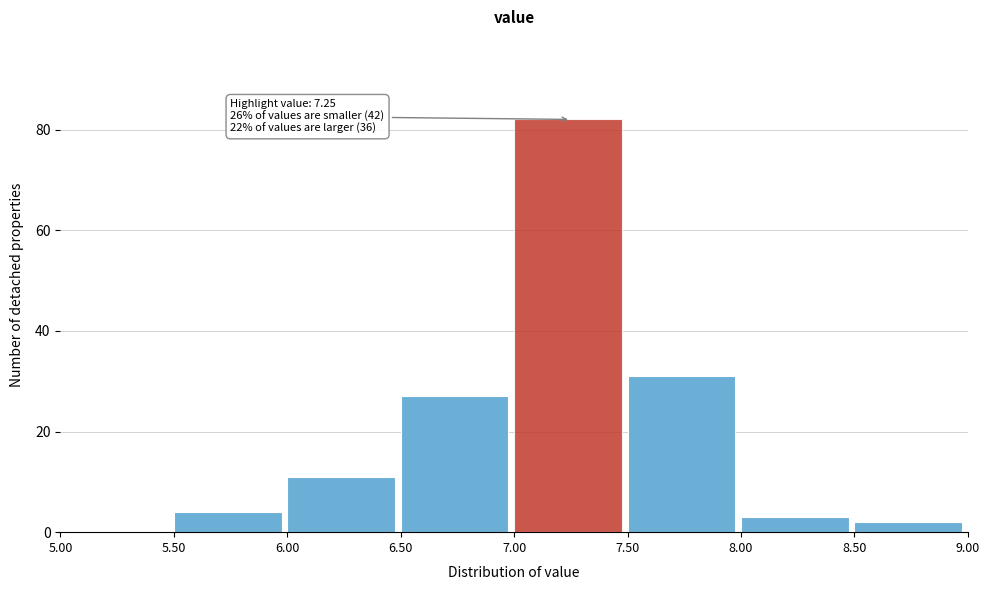

Over which range of the x-axis is the bar tallest?

7.00 to 7.50